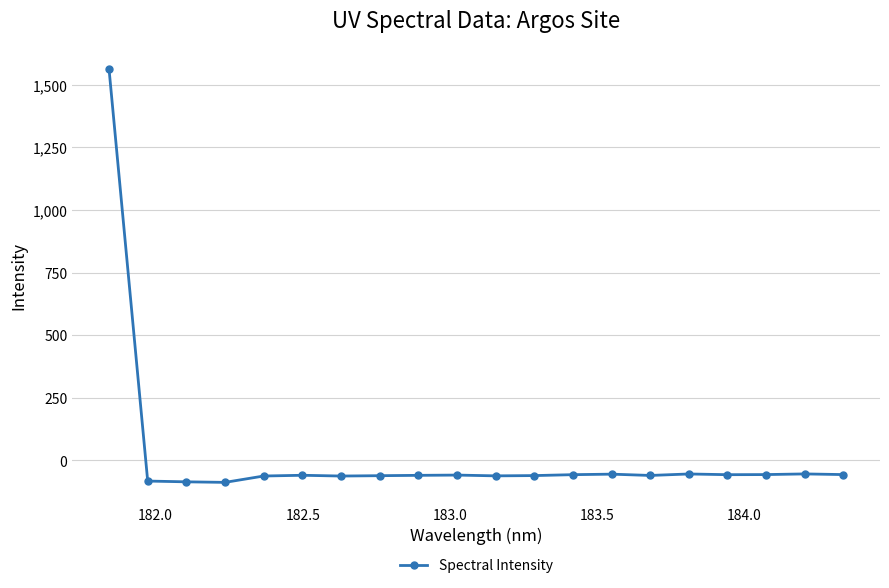

Is this an area chart (filled region under the line)?

No